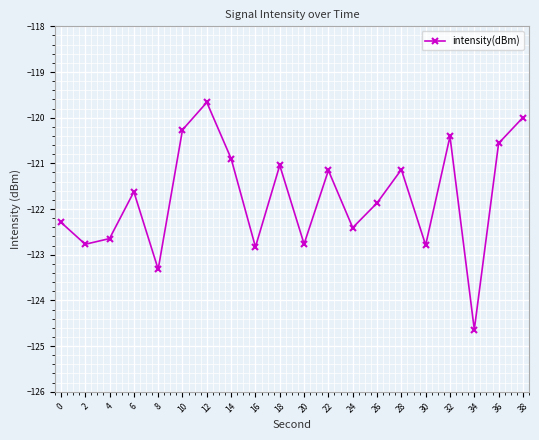

What is the value of the 19th point from the left?

-120.6